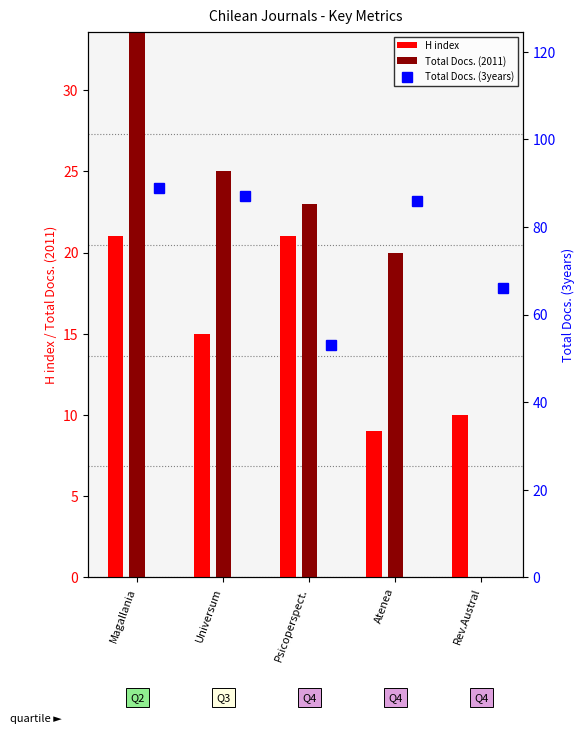

What is the difference between the second highest and second lowest values in the Total Docs. (2011) series?

5